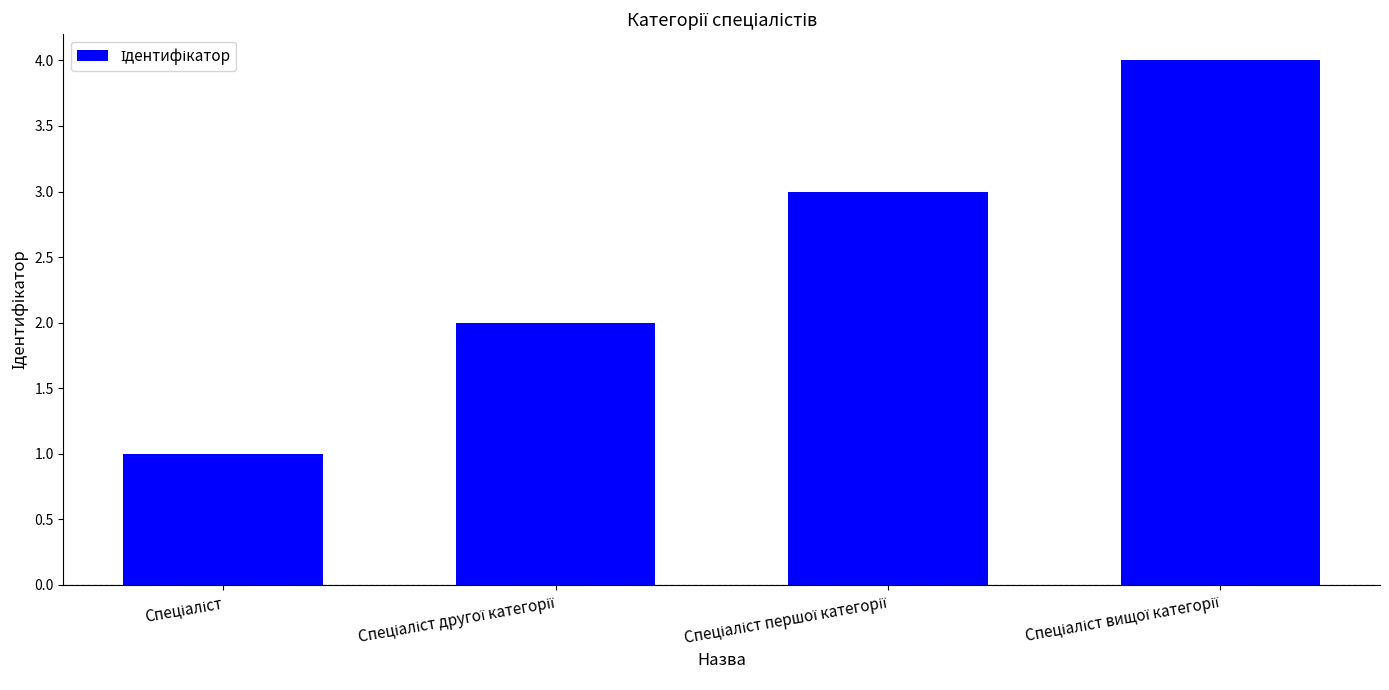

What is the difference between the maximum and minimum values?

3